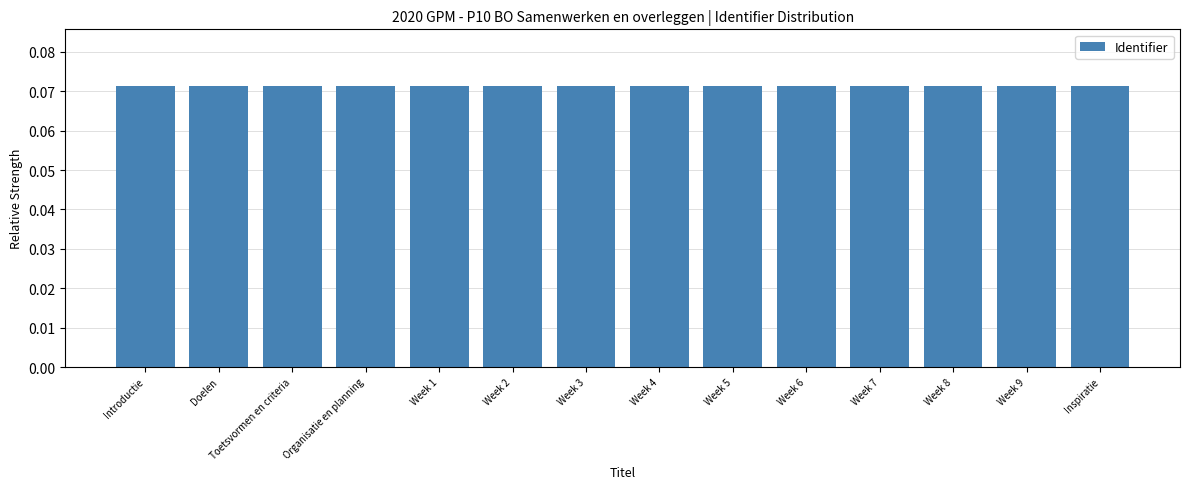

True or false: the data shows 0.0 at Week 2.

False